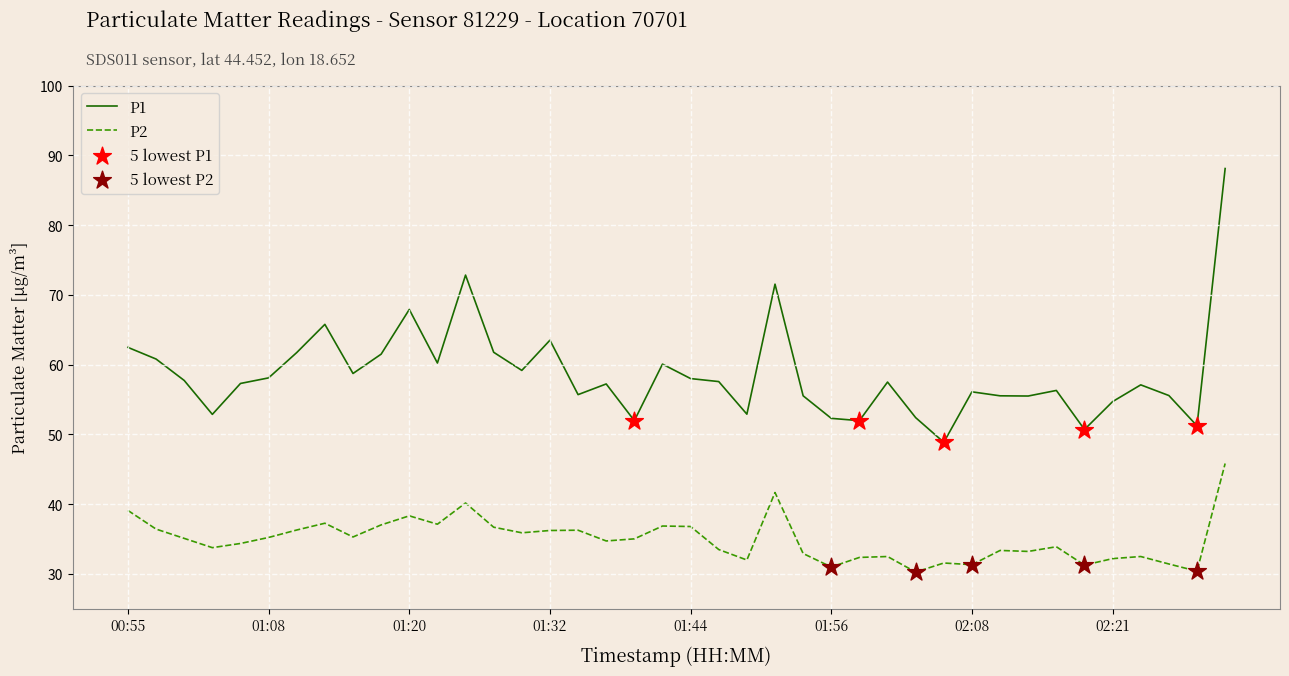

Which series has the largest range (max minus min)?

P1